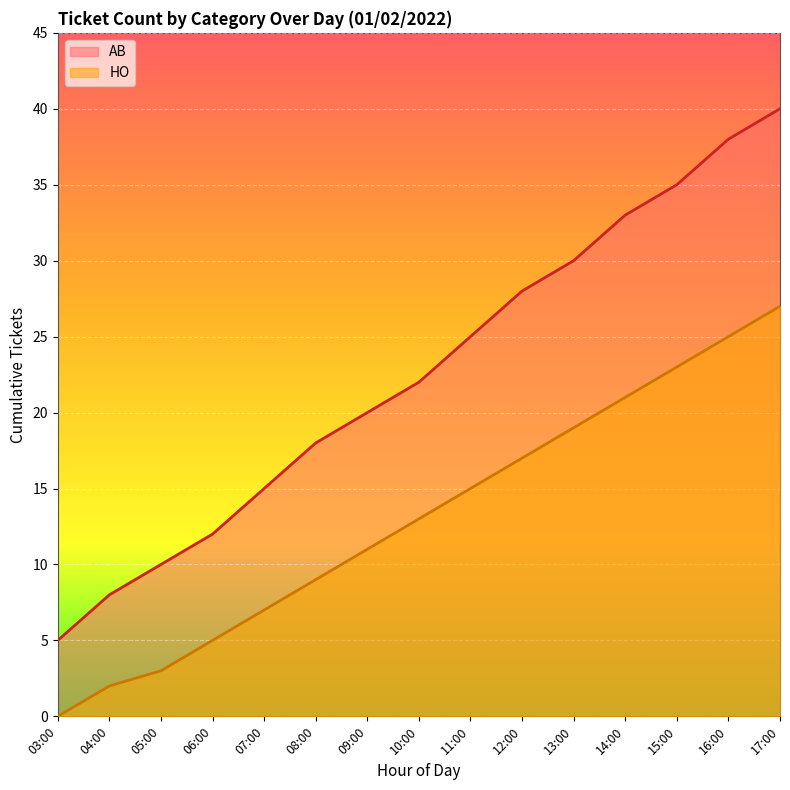

True or false: AB and HO cross at least once.

False